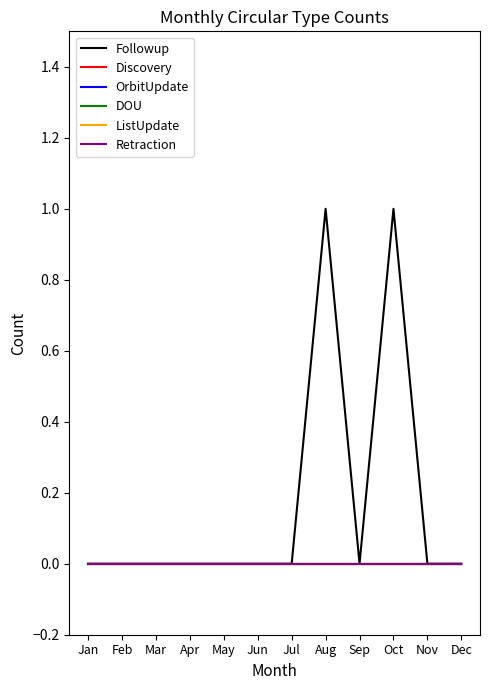

Does the chart have visible grid lines?

No